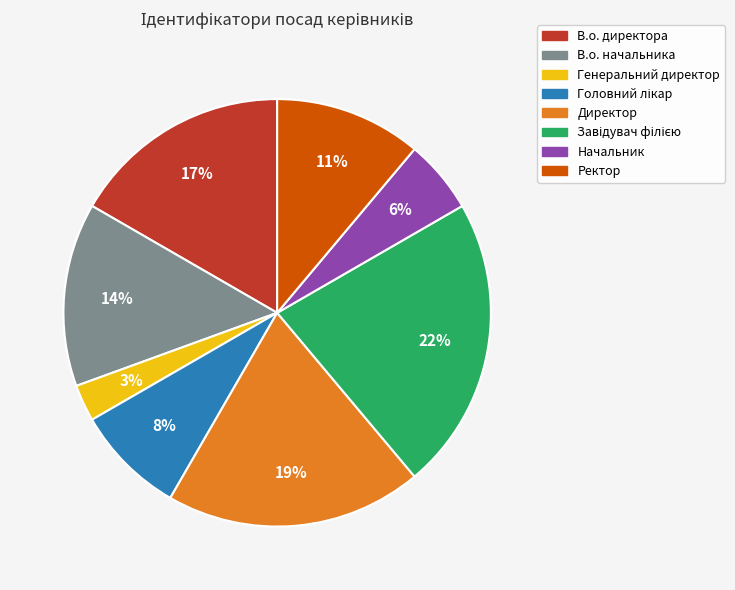

Which category has the smallest portion of the pie?

Генеральний директор